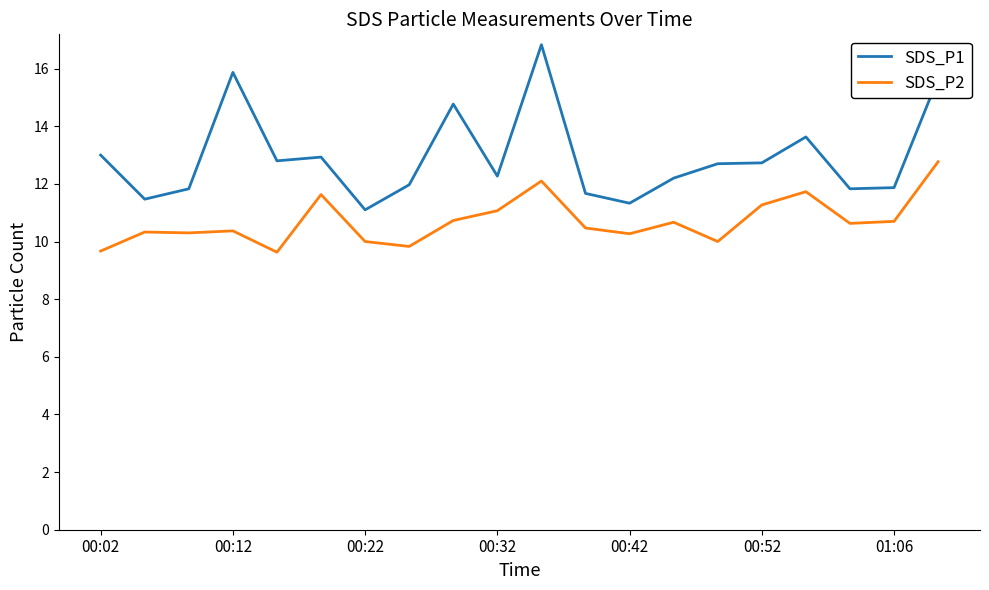

Which series has the largest range (max minus min)?

SDS_P1